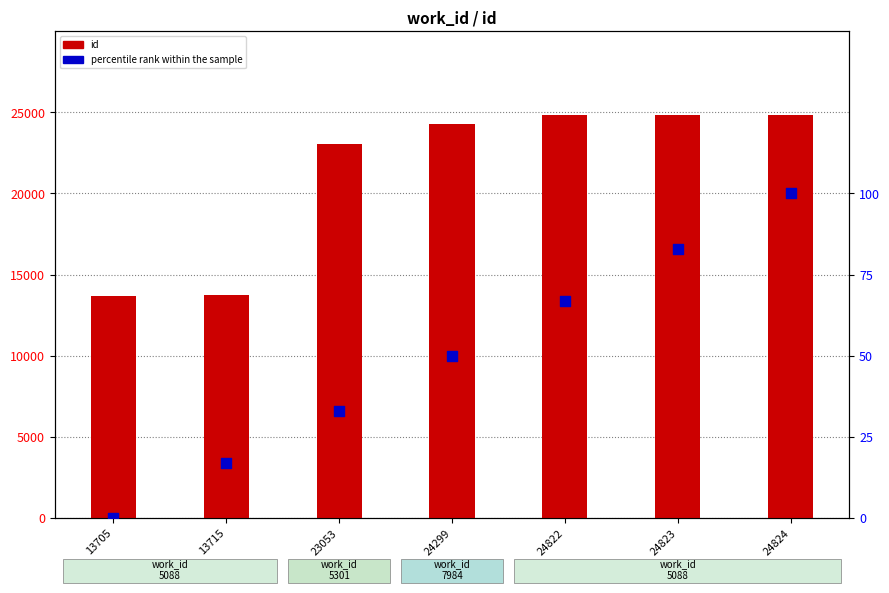

Which series has the widest spread of Y values?

id